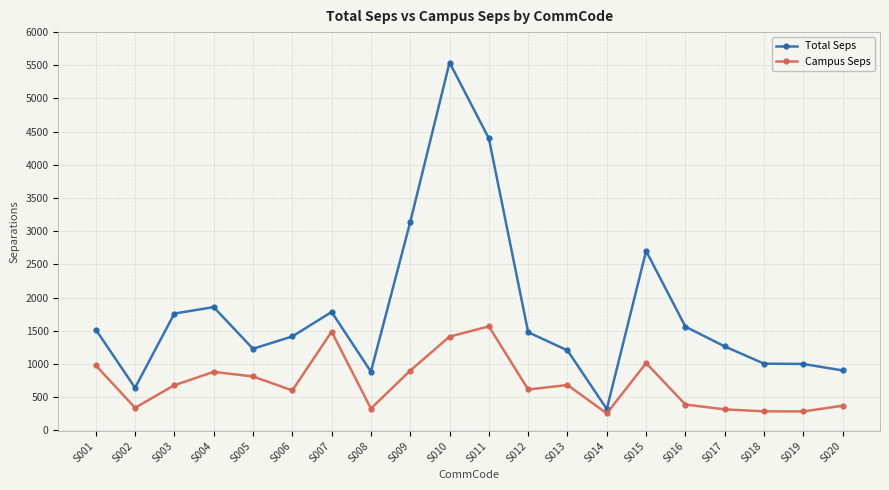

At how many categories does at least one series exceed 1134?

14